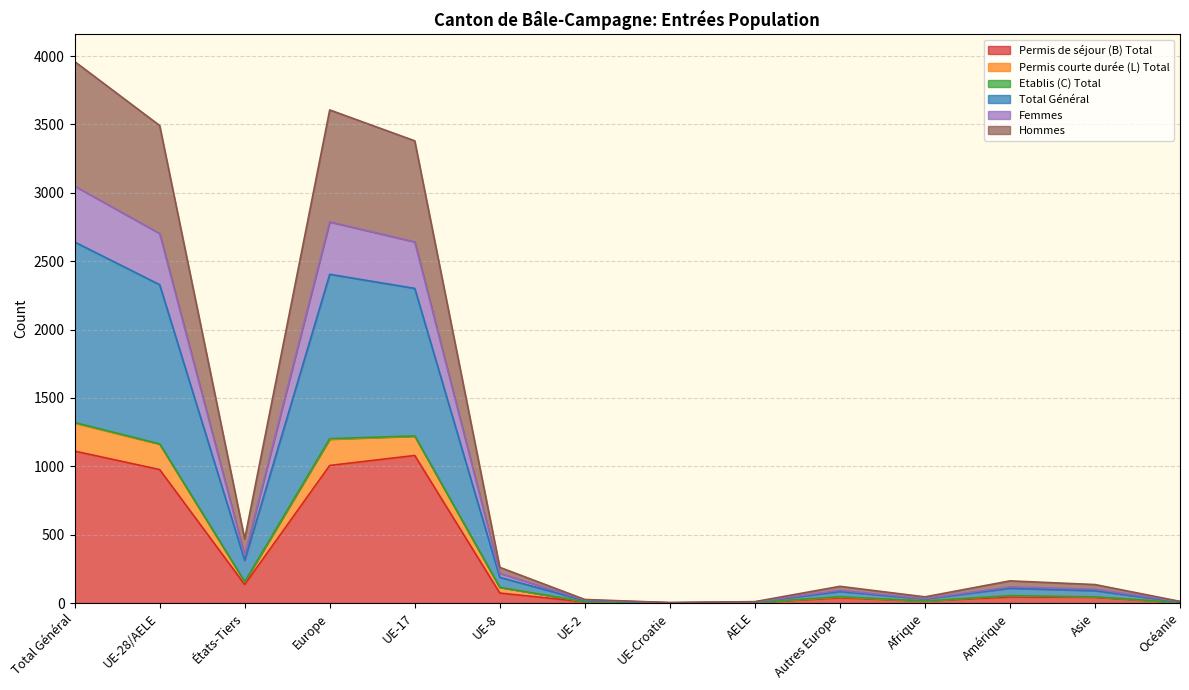

At which label does Total Général reach its peak?

Total Général